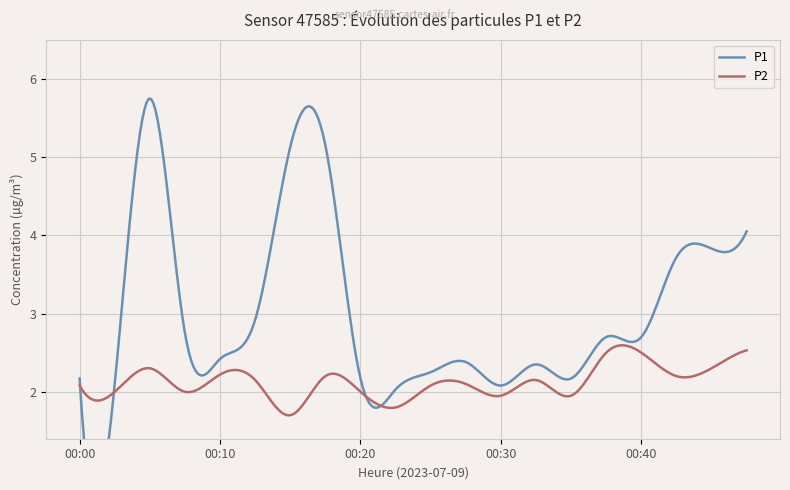

Which category has the lowest value in the P2 series?

00:15